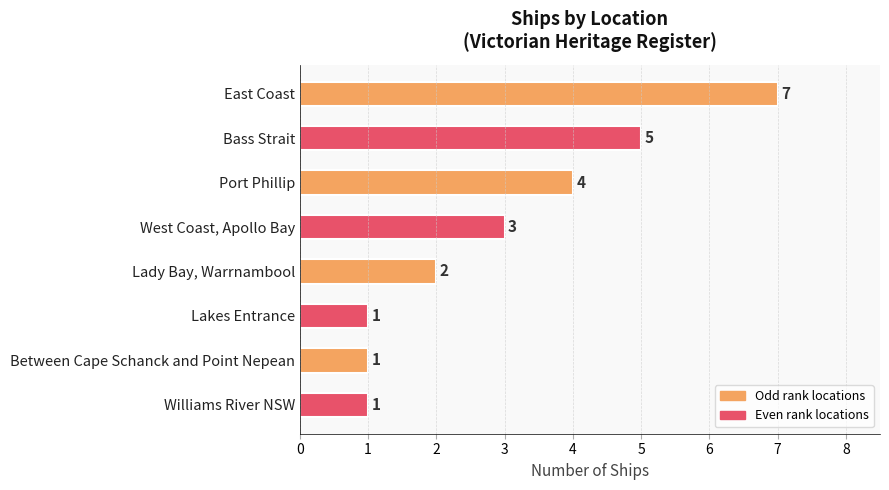

At which label is the value closest to 4?

Port Phillip